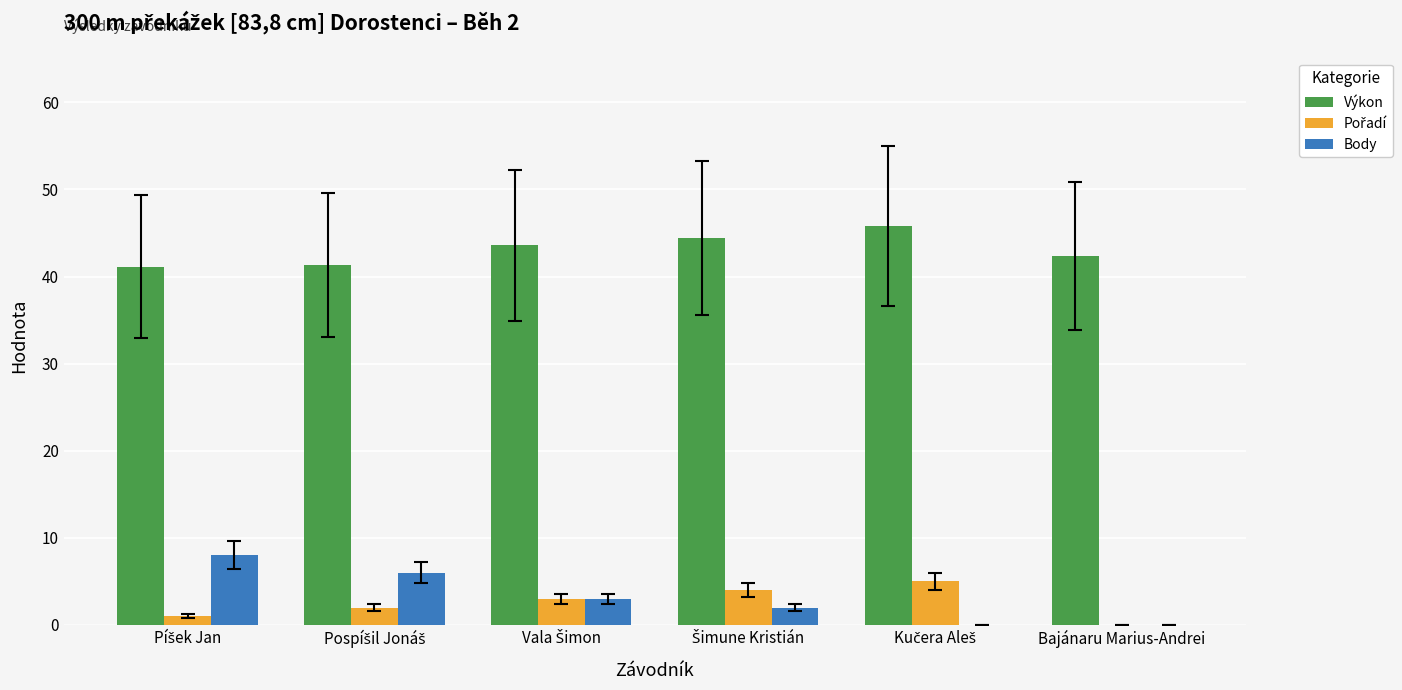

Which series has the largest total across all categories?

Výkon